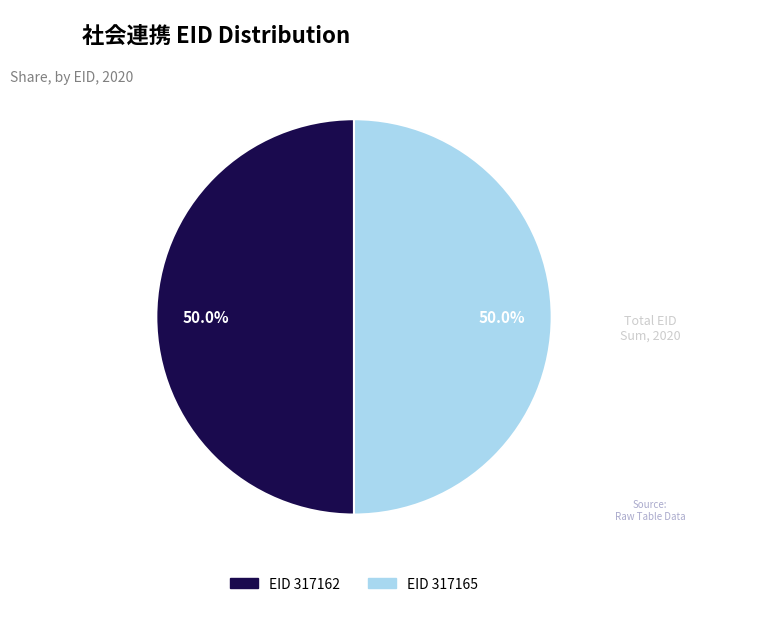

How many segments does this pie chart have?

2